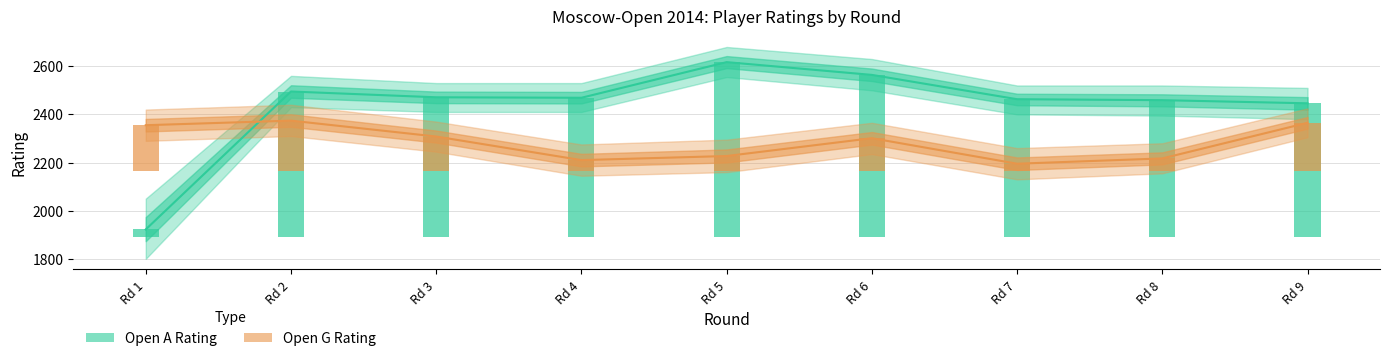

Does the chart contain any negative values?

No